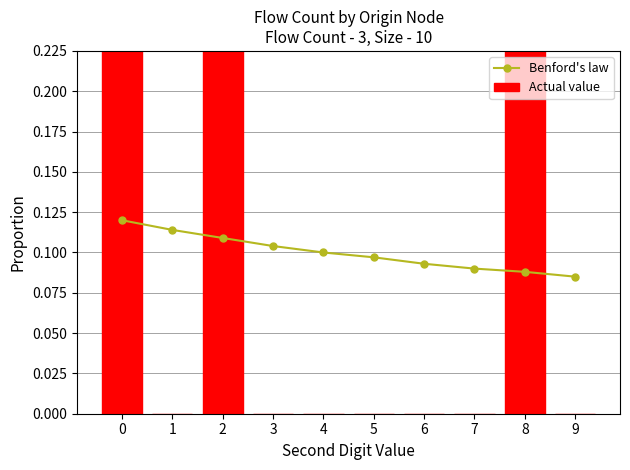

What are all the series names shown in the legend?

Benford's law, Actual value